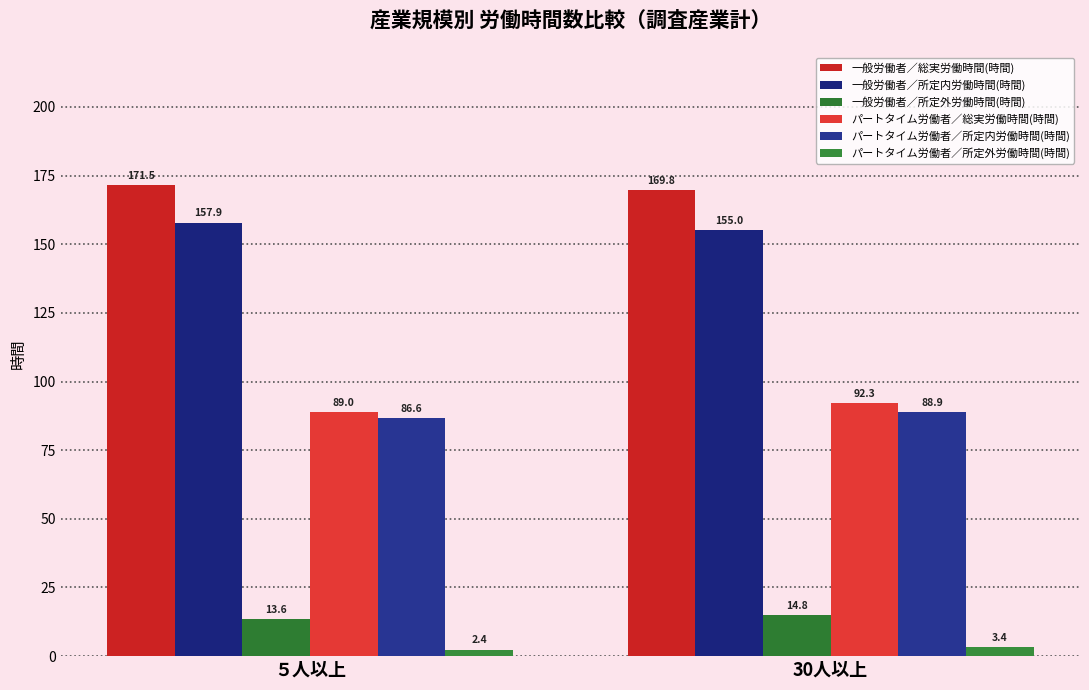

How many bars are there in total?

12